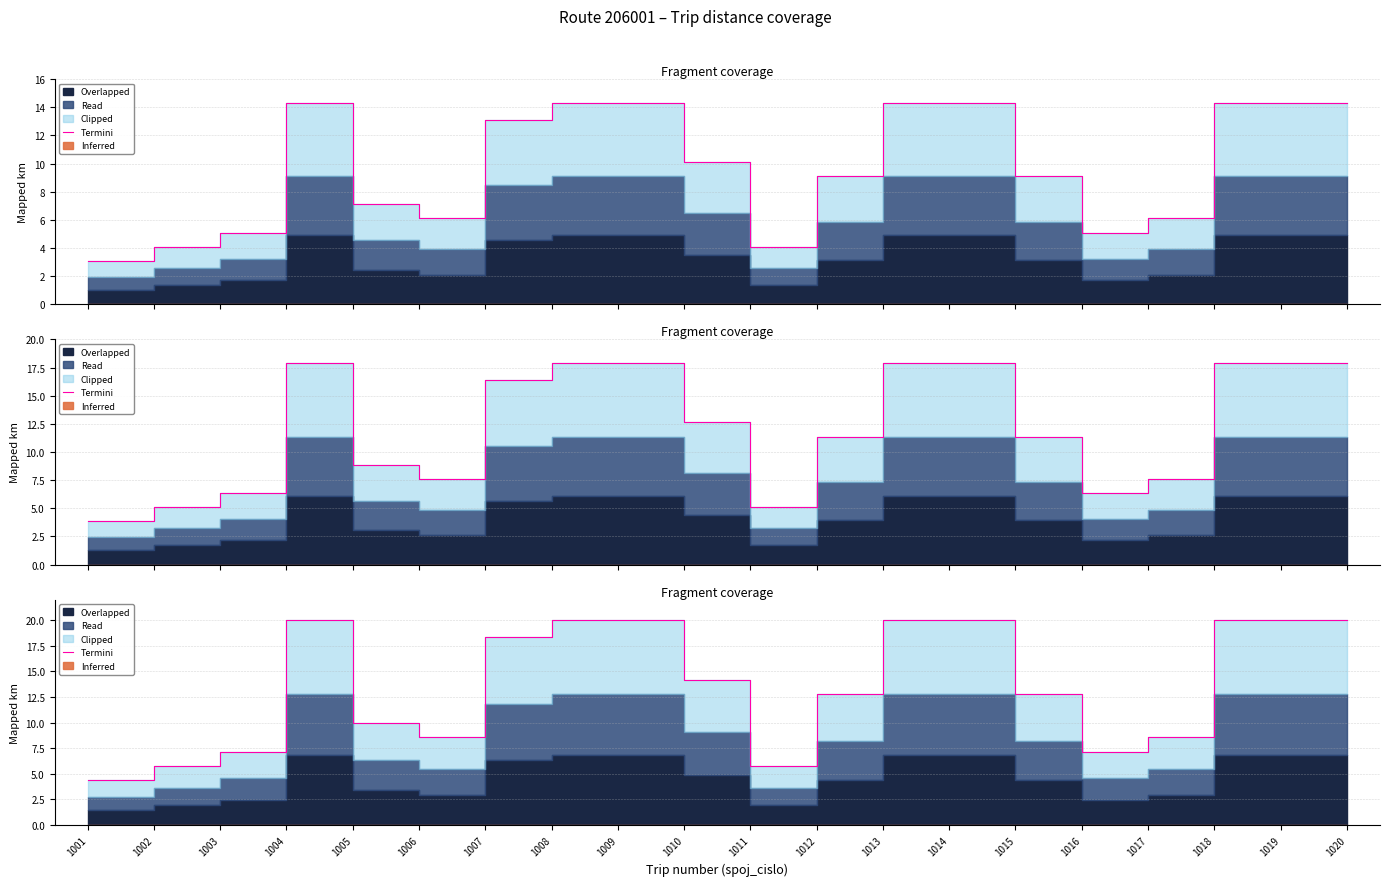

What is the average value?

13.8